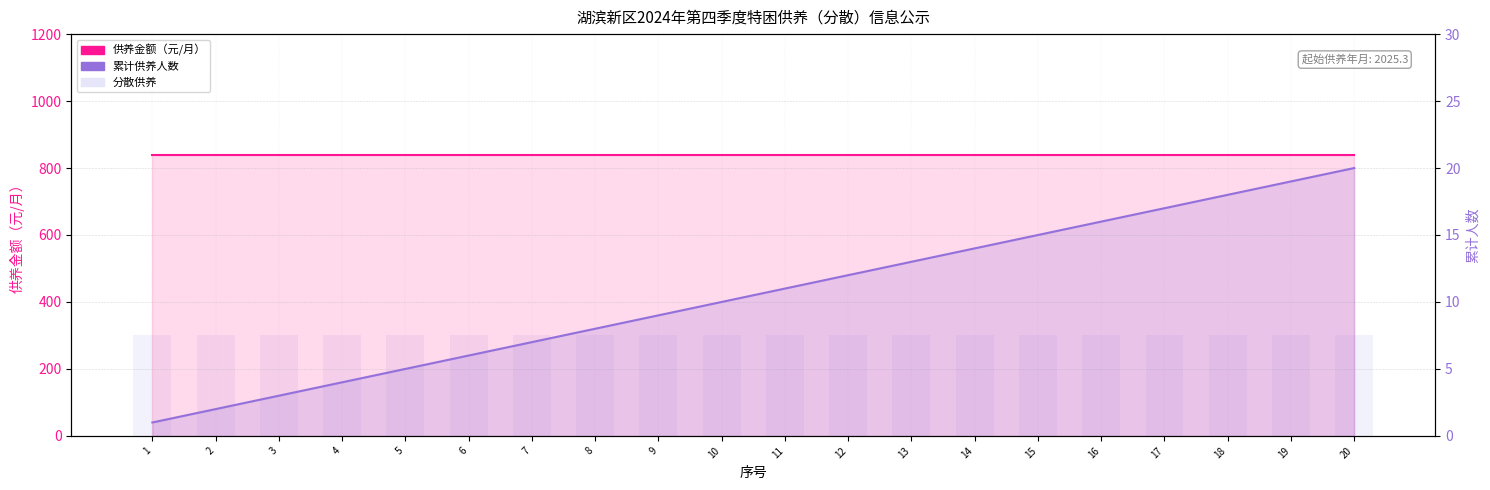

Reading left to right, transcribe all the data shown in this chart.

供养金额（元/月）: 1=839	2=839	3=839	4=839	5=839	6=839	7=839	8=839	9=839	10=839	11=839	12=839	13=839	14=839	15=839	16=839	17=839	18=839	19=839	20=839
分散供养: 1=300	2=300	3=300	4=300	5=300	6=300	7=300	8=300	9=300	10=300	11=300	12=300	13=300	14=300	15=300	16=300	17=300	18=300	19=300	20=300
累计供养人数: 1=1	2=2	3=3	4=4	5=5	6=6	7=7	8=8	9=9	10=10	11=11	12=12	13=13	14=14	15=15	16=16	17=17	18=18	19=19	20=20